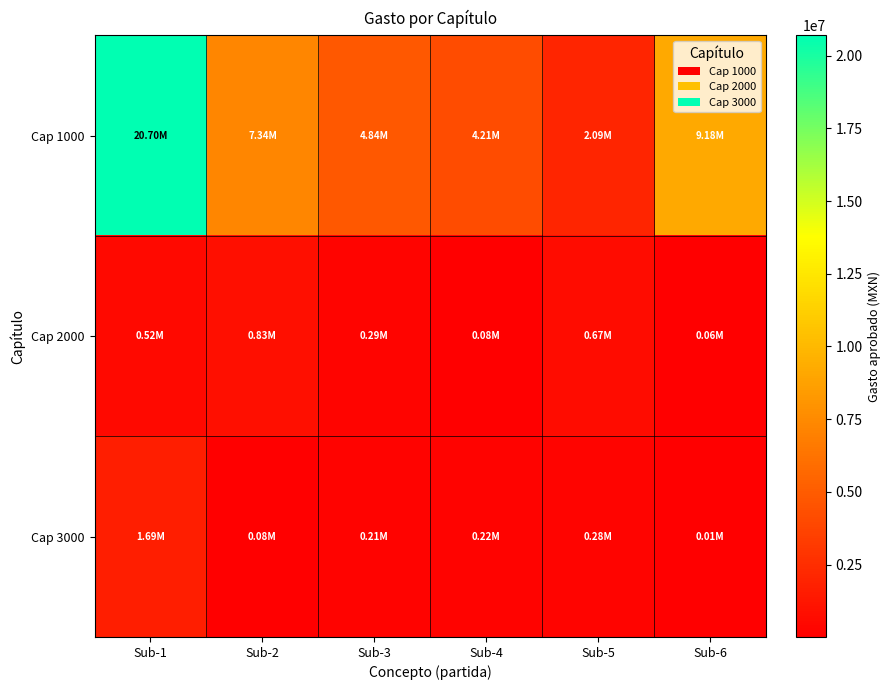

Between Sub-2 and Sub-4, which series saw the biggest shift?

Cap 1000